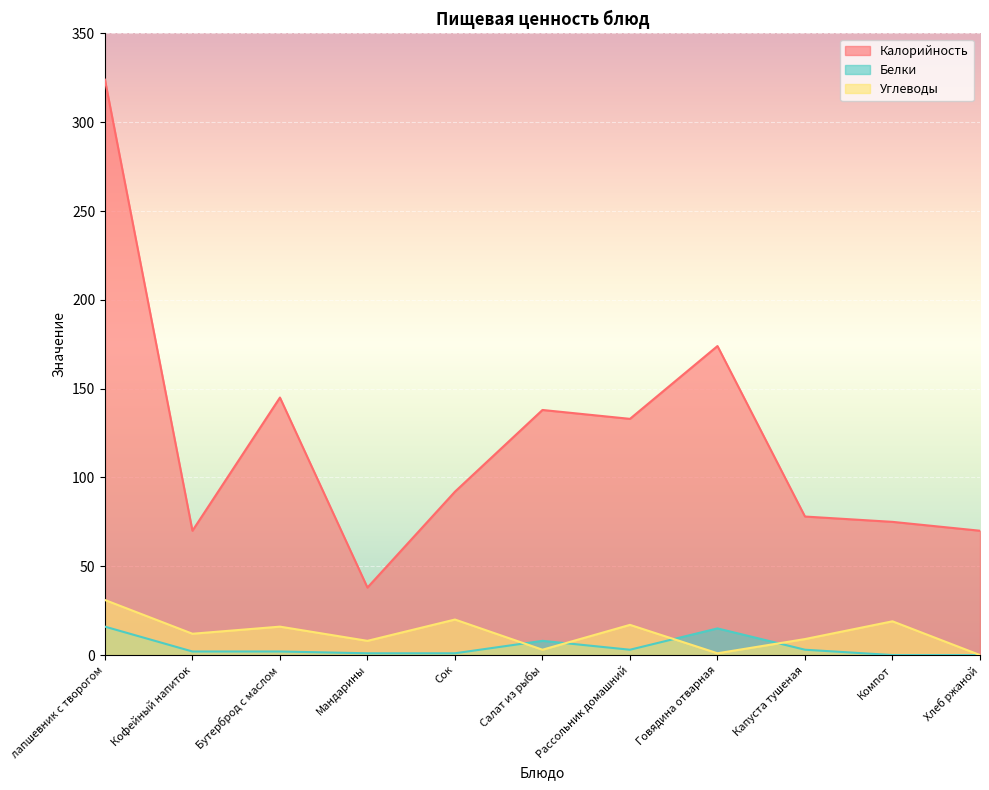

True or false: Белки has more than 2 interior local peaks.

False